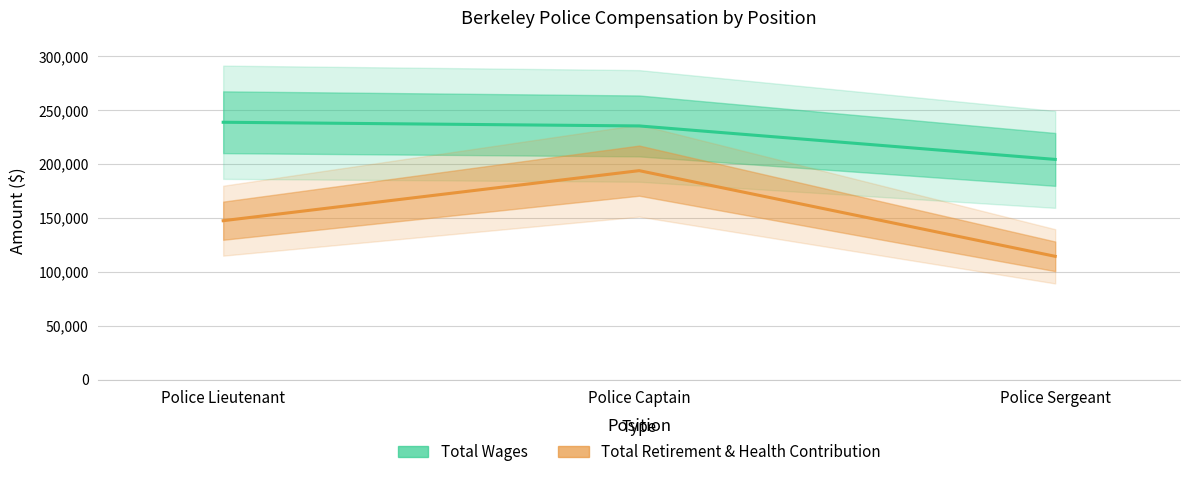

What is the average value of the Total Wages series?

226172